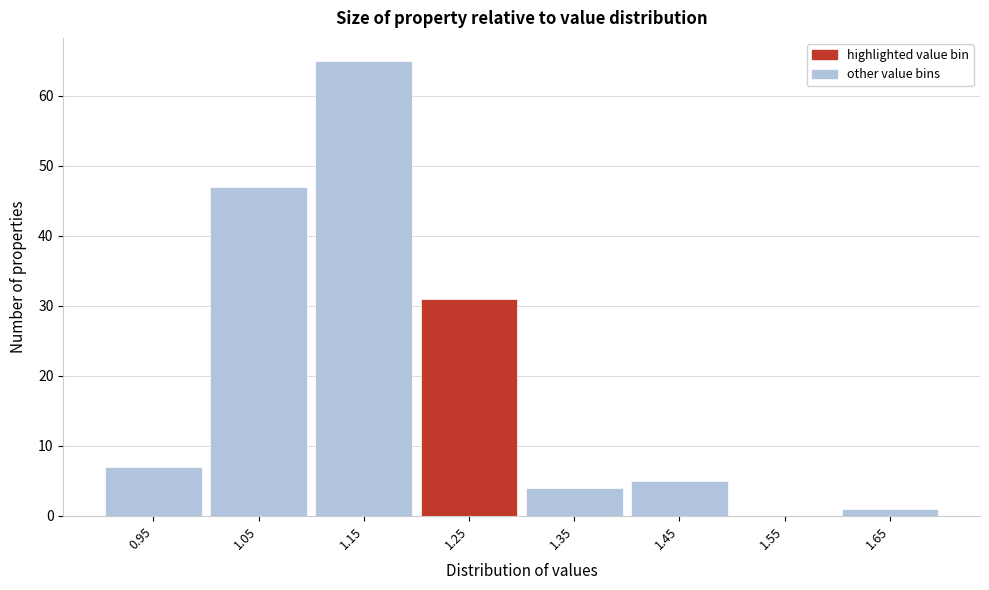

Reading left to right, list all the values displayed in this chart.

0.95=7	1.05=47	1.15=65	1.25=31	1.35=4	1.45=5	1.55=0	1.65=1